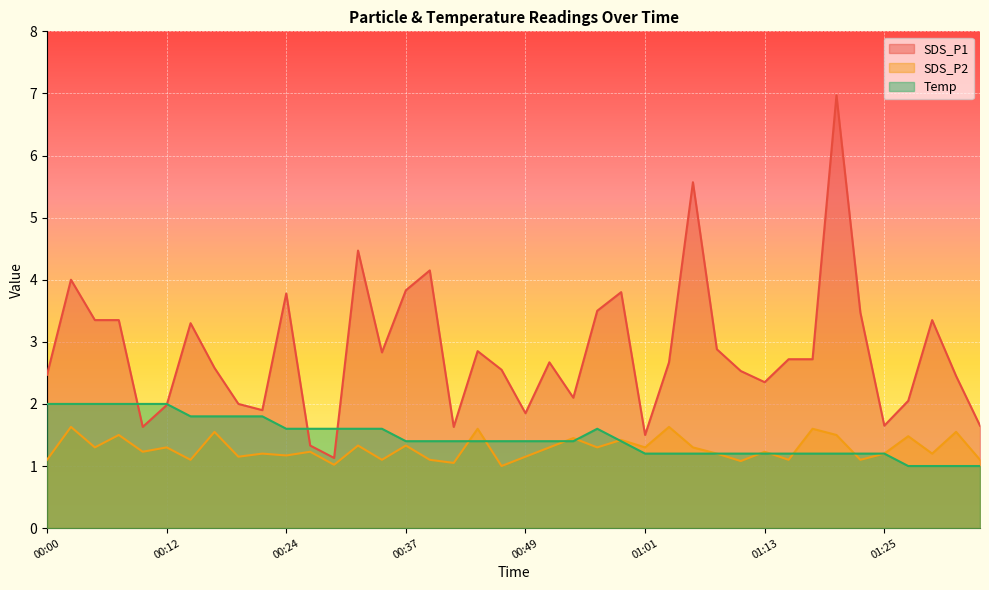

What is the minimum value for SDS_P2?

1.0